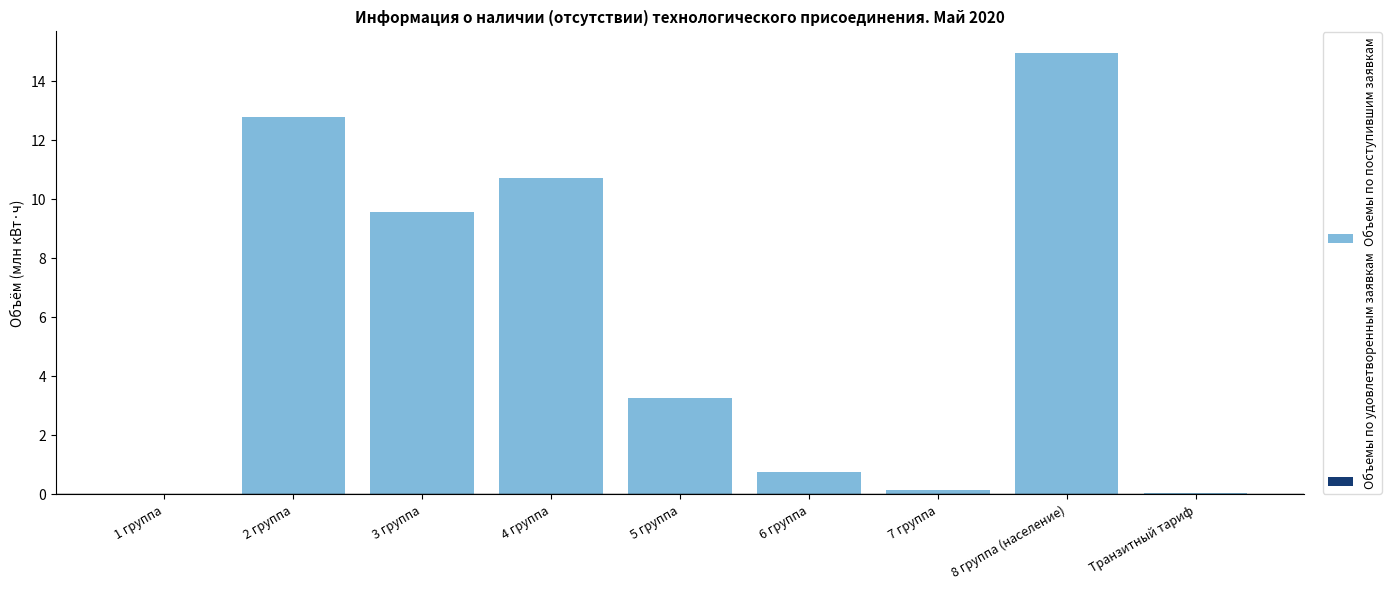

Between 4 группа and 7 группа, which is larger?

4 группа